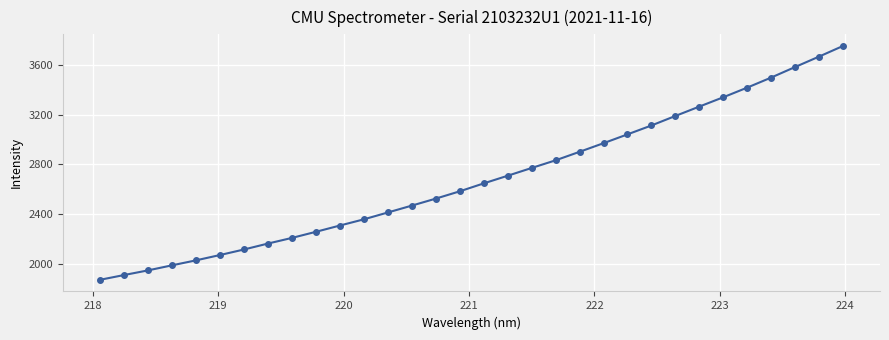

How many data points does each series have?

32